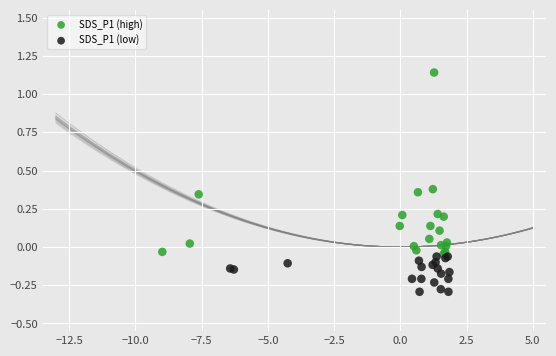

Which series contains the lowest Y value?

SDS_P1 (low)